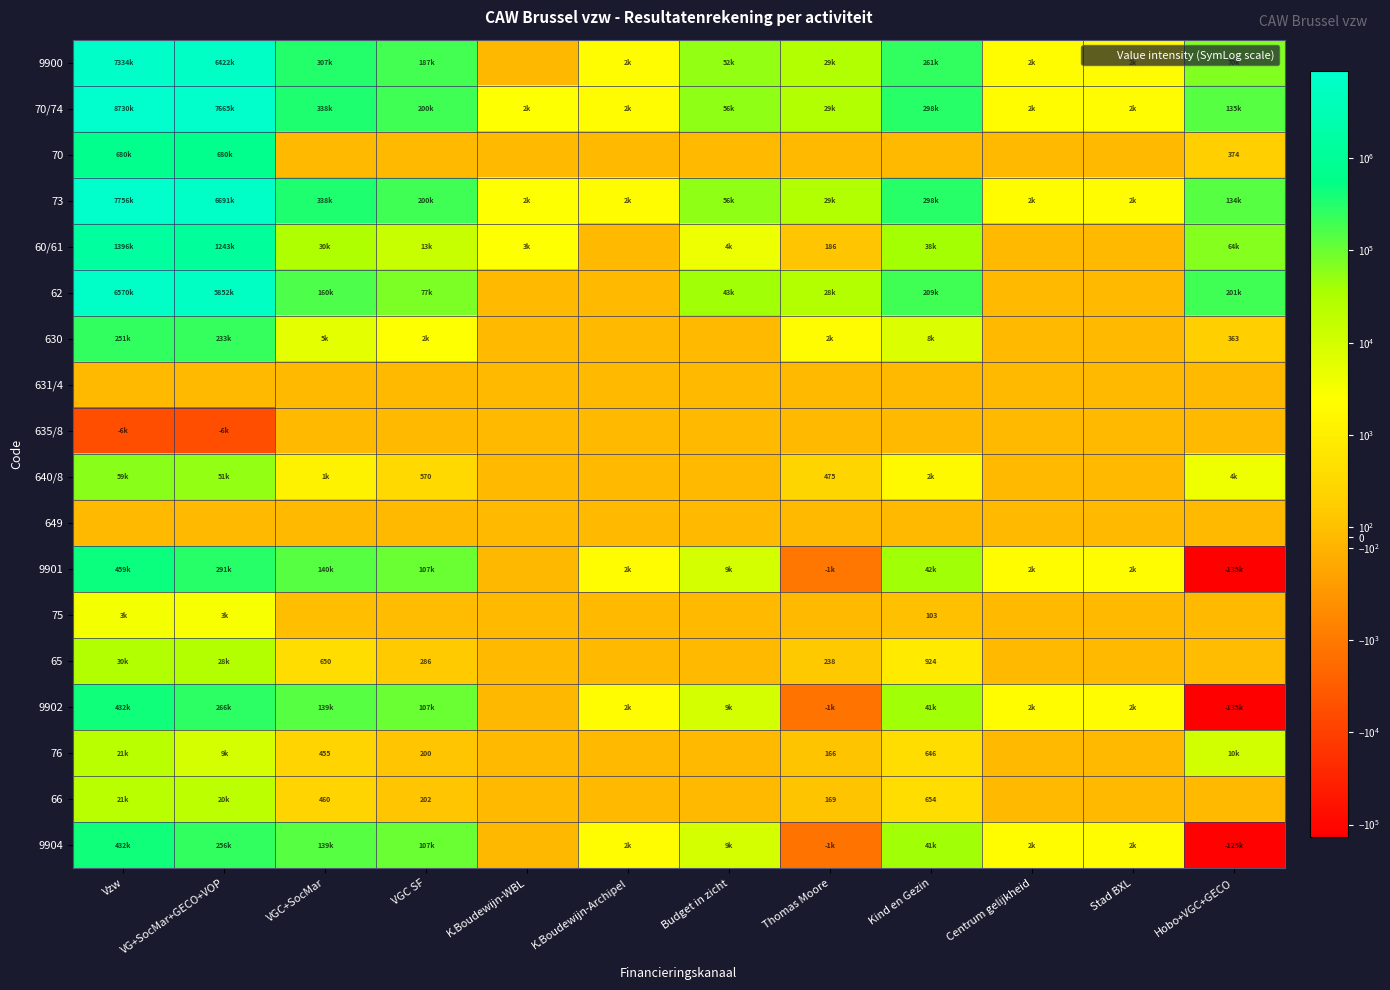

How many data points in 9902 are above 9242?

6